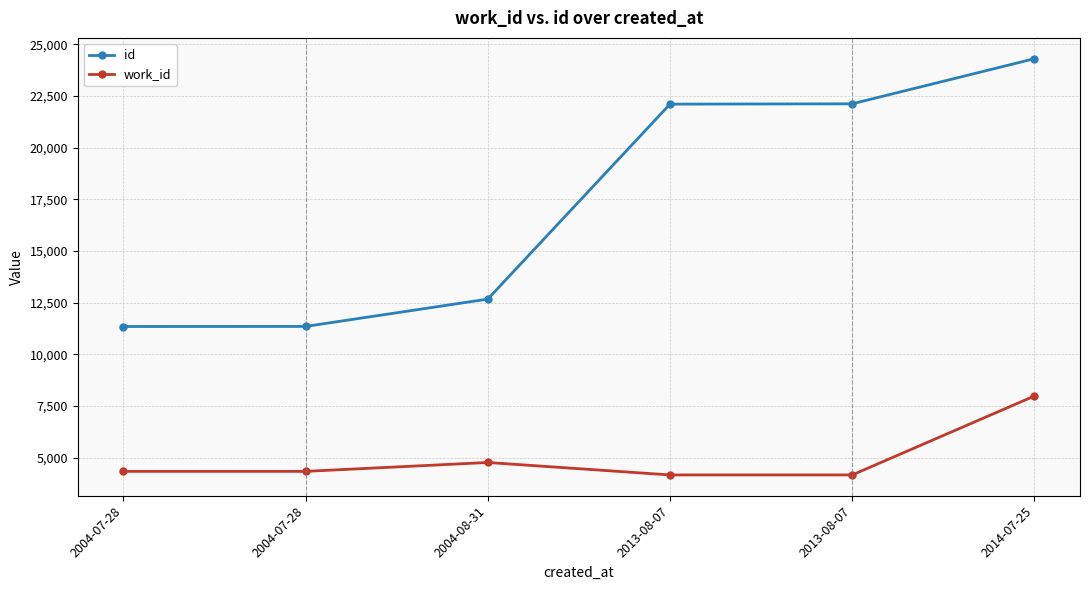

What is the lowest value of the work_id series?

4167